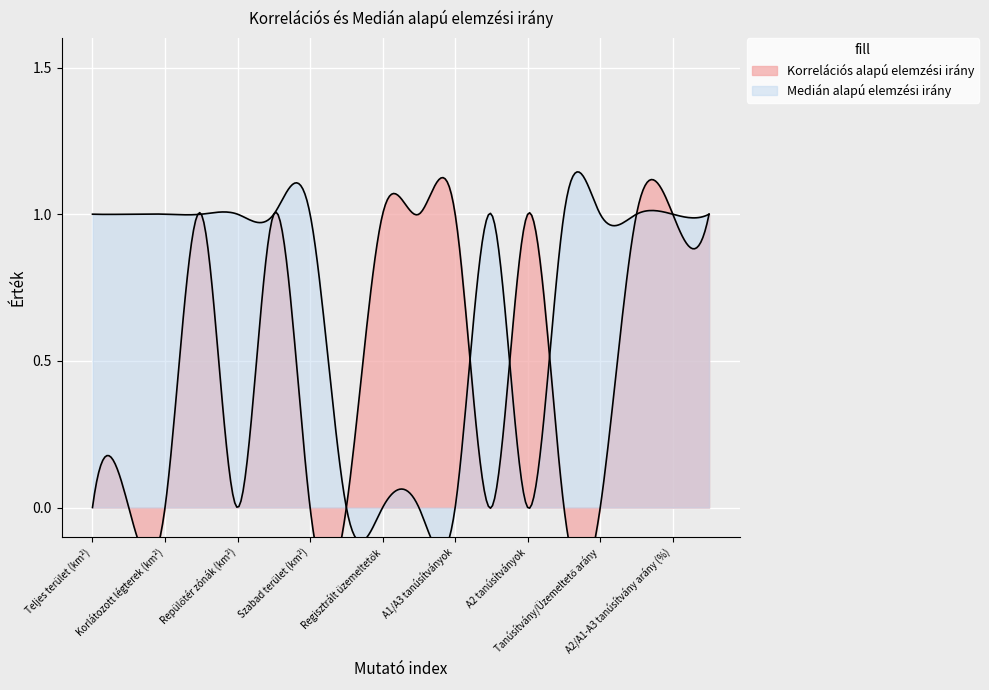

What is the value of the Medián alapú elemzési irány point at the 7th from the left?

1